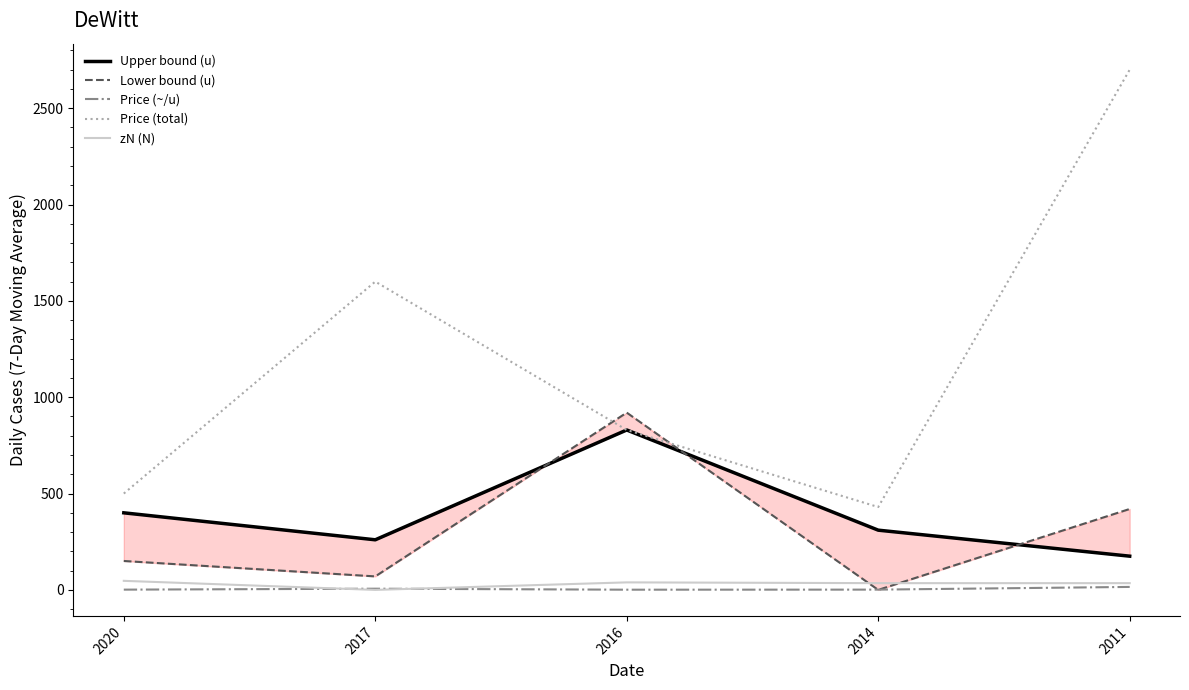

Is it true that Upper bound (u) equals 310.0 at 2014?

True